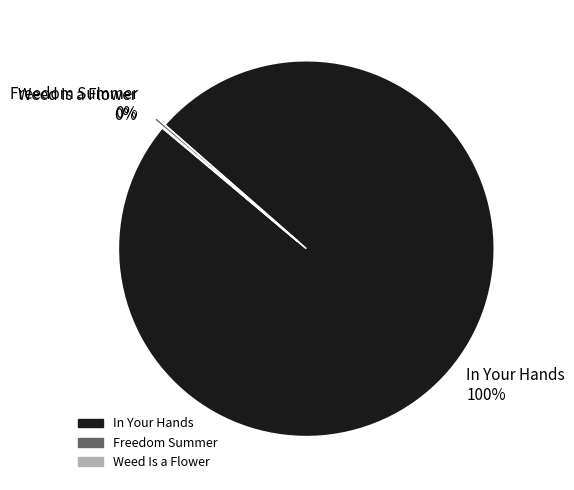

Is In Your Hands 100% the majority of the pie?

Yes